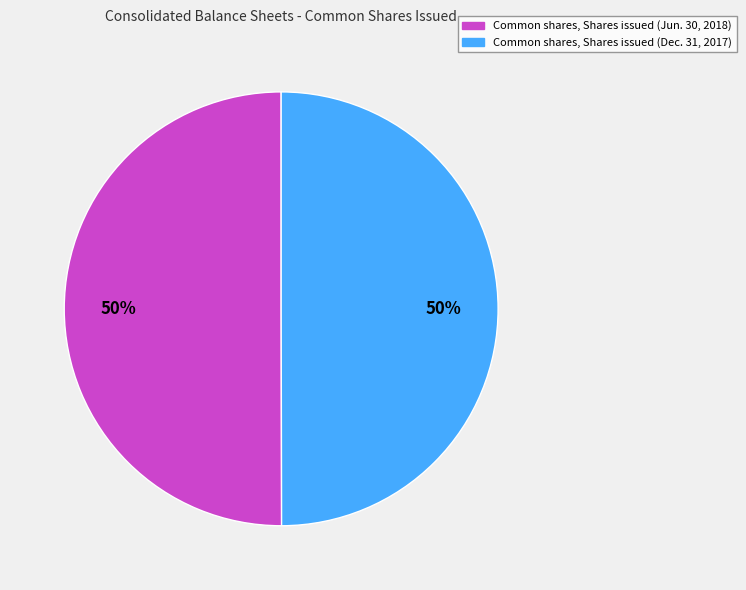

Do Common shares, Shares issued (Jun. 30, 2018) and Common shares, Shares issued (Dec. 31, 2017) together represent more than half of the pie?

Yes